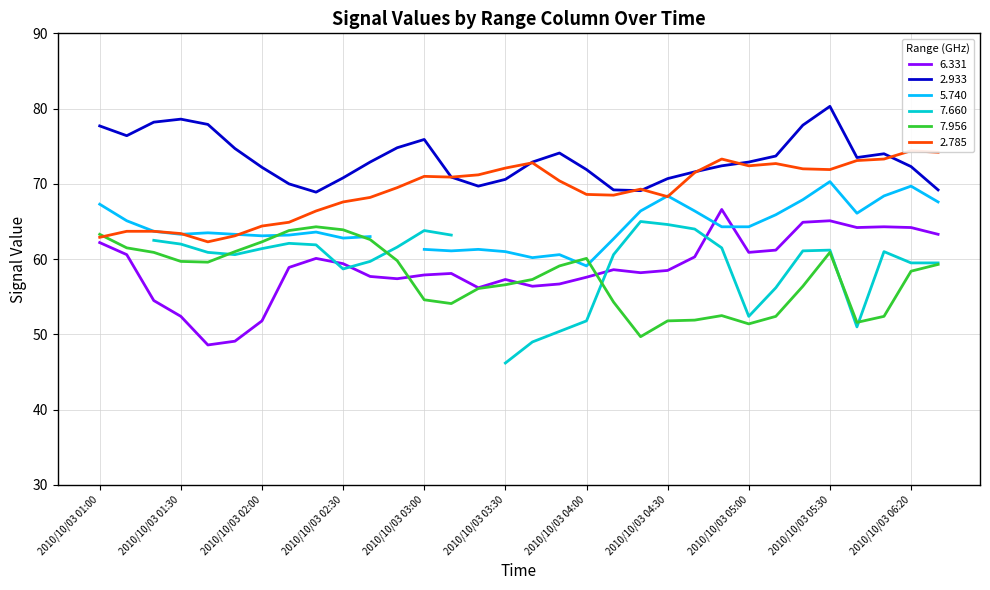

What is the maximum value for 7.956?

64.3